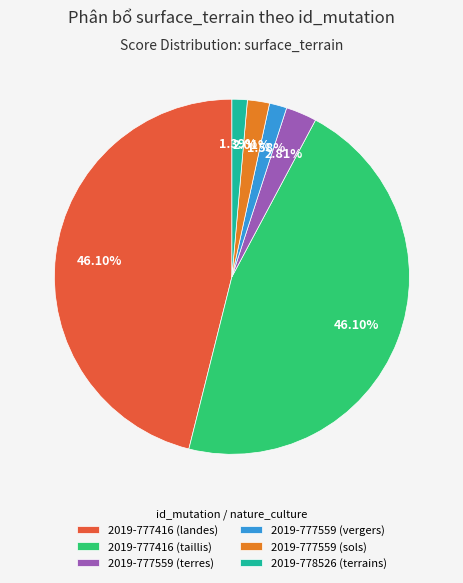

To the nearest percent, what is the difference between the largest and smallest slice percentages?

45%